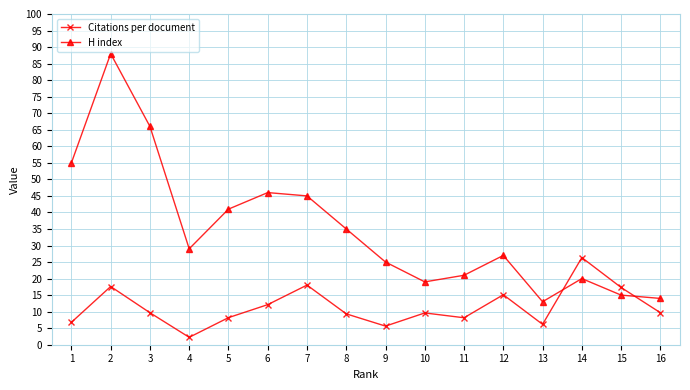

Between 1 and 6, which is larger?

6